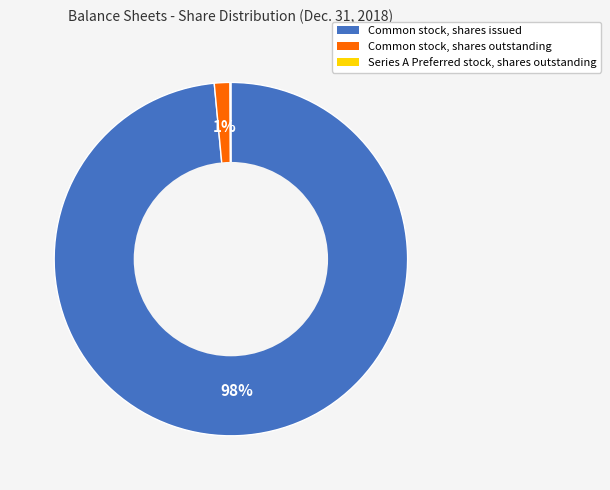

To the nearest percent, what is the average slice percentage?

33%